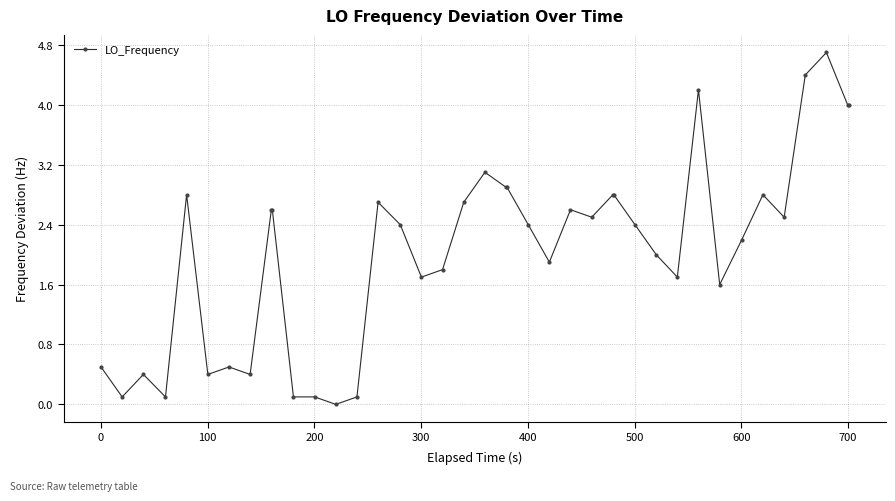

What is the greatest value displayed?

4.7